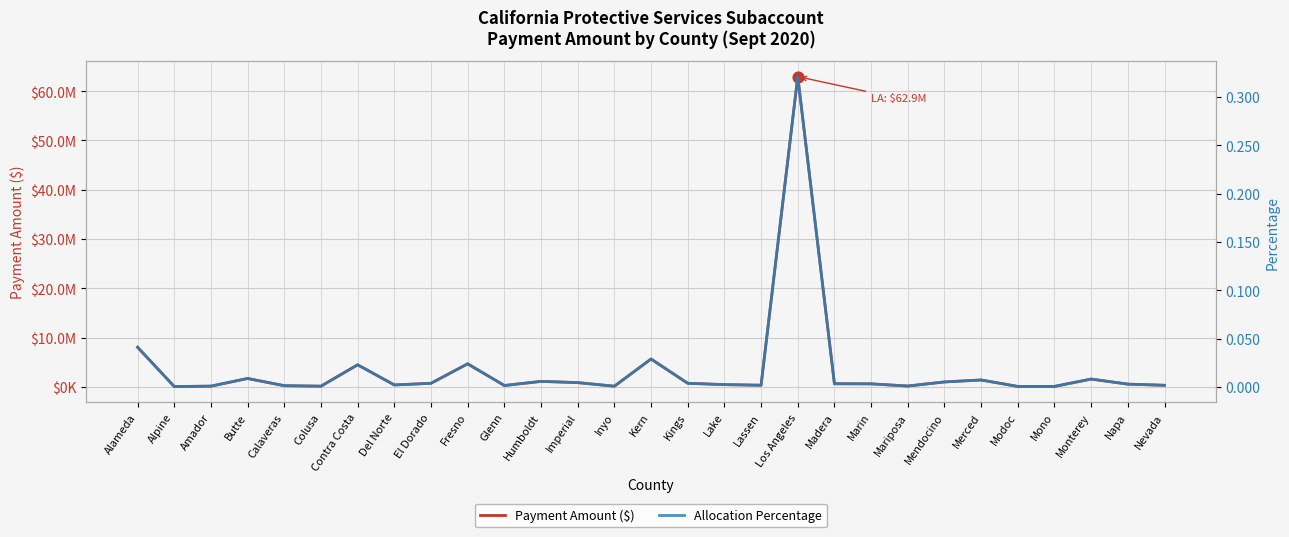

Which series has the largest total across all categories?

Payment Amount ($)